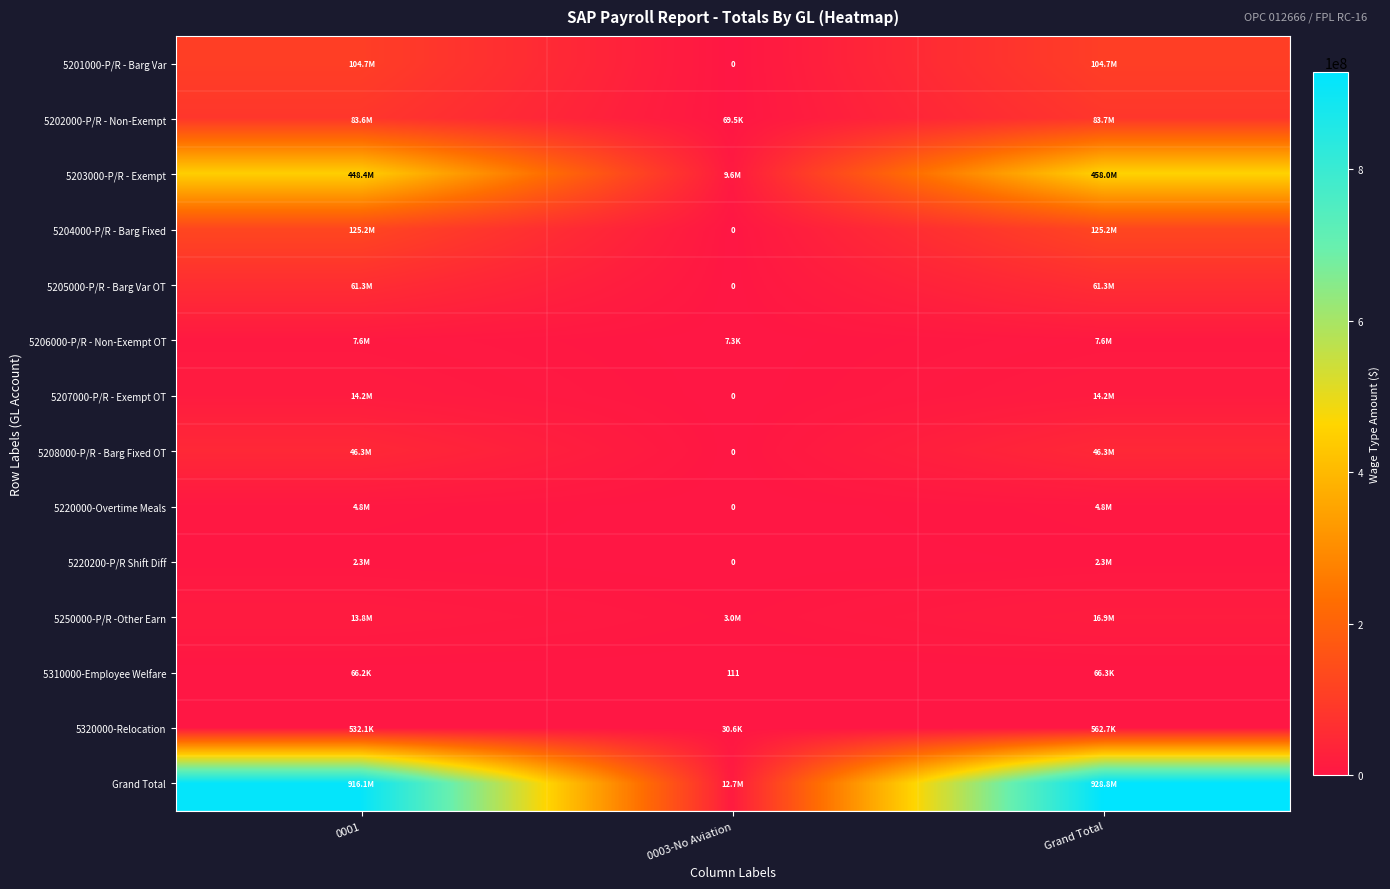

What is the maximum value for 5220000-Overtime Meals?

4793352.4